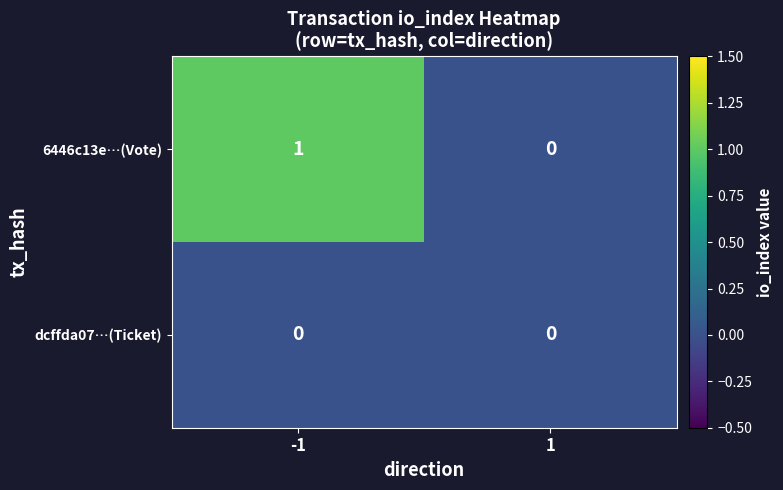

List the series in order of their overall mean, lowest first.

dcffda07…(Ticket), 6446c13e…(Vote)